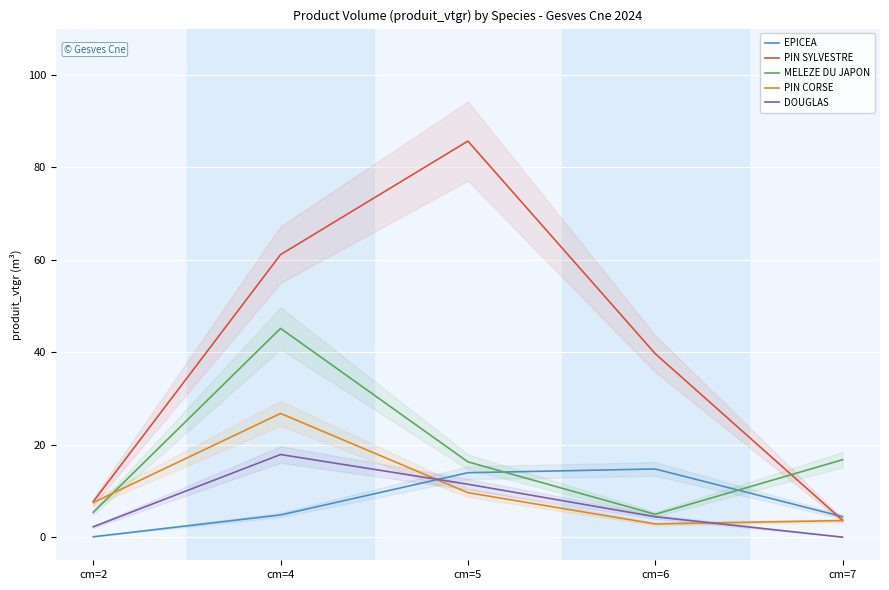

Between cm=2 and cm=5, which is larger?

cm=5